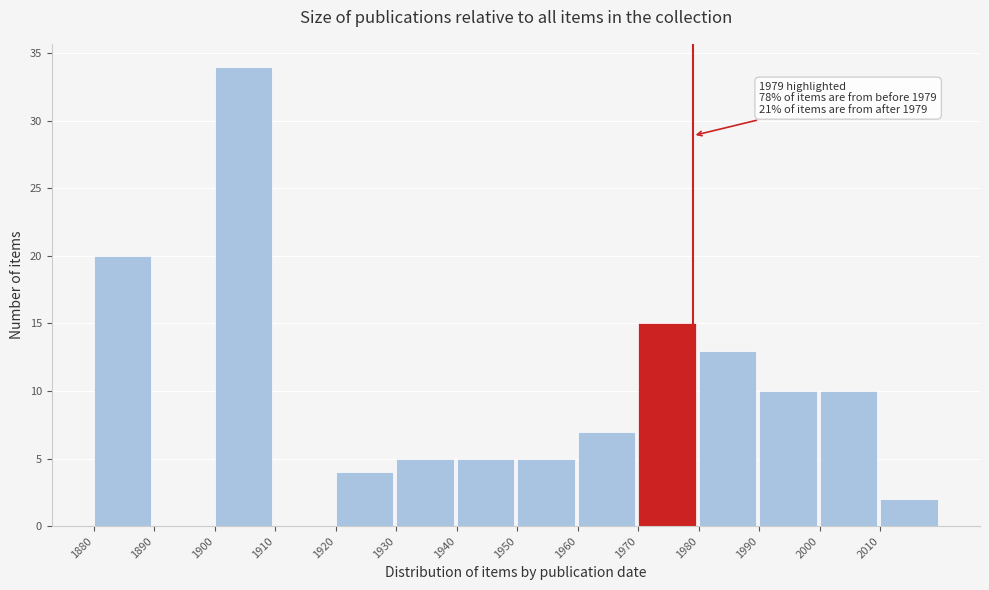

Which range on the x-axis has the tallest bar?

1900 to 1910